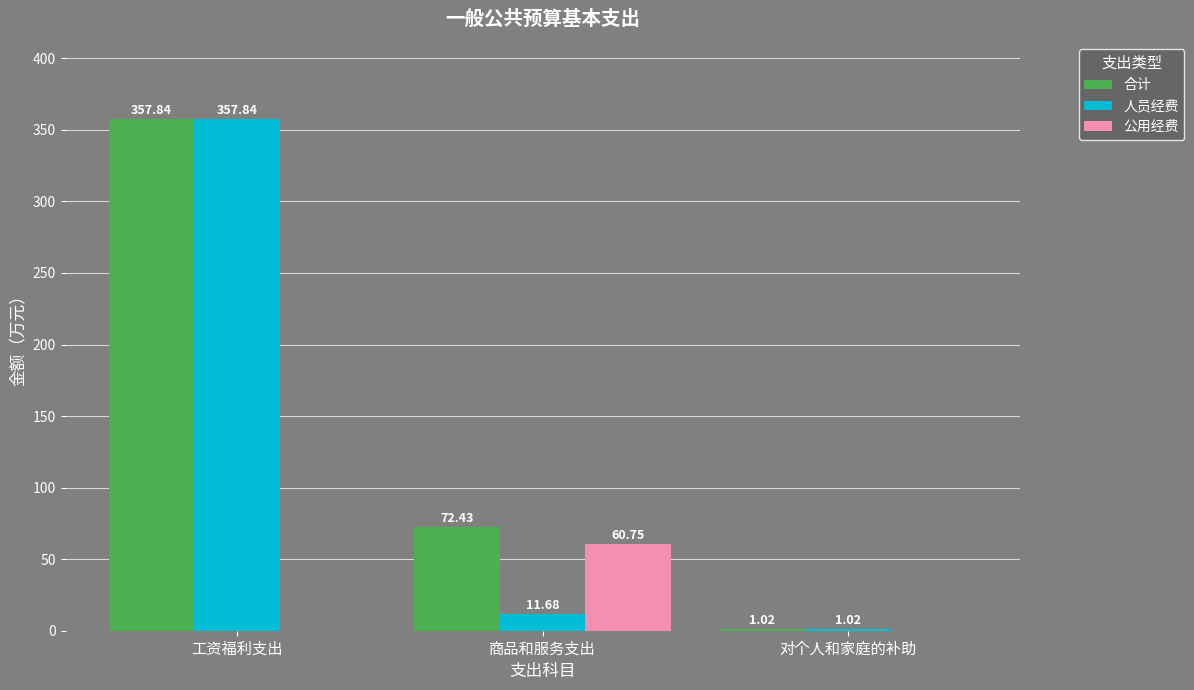

What is the sum of the 合计 values at 对个人和家庭的补助 and 工资福利支出?

358.9